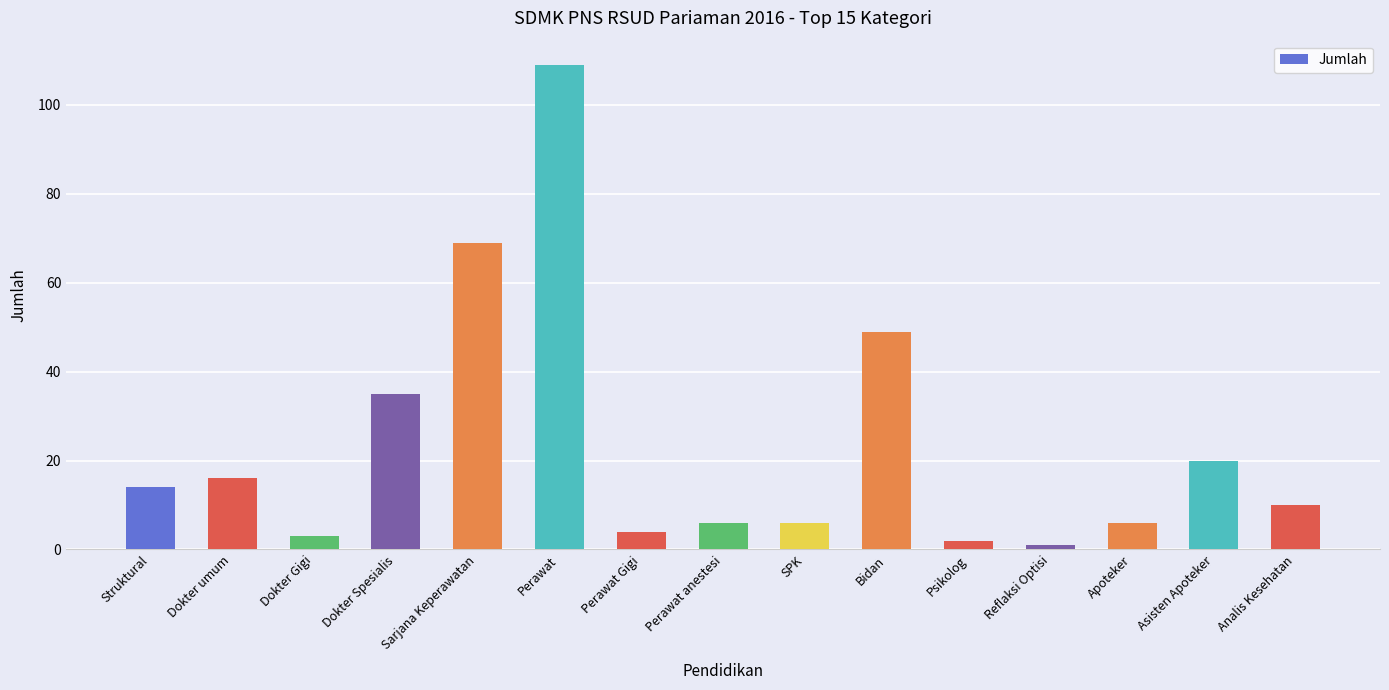

Read the value at Perawat.

109